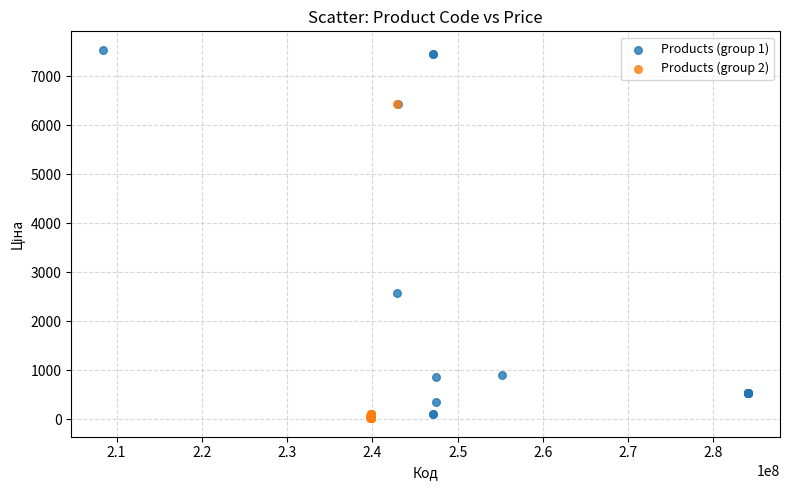

Which series has the largest Y range (max minus min)?

Products (group 1)